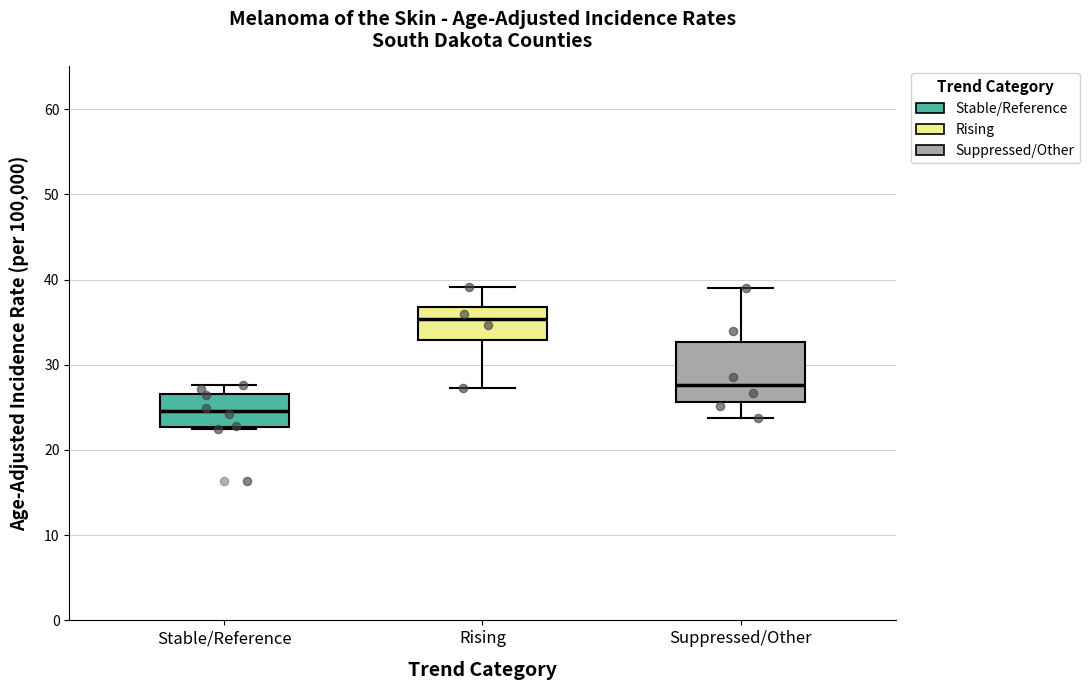

Where does the lower whisker of the box for Rising end on the y-axis? The values are not printed on the chart, so give them approximately, as read against the axis.

27